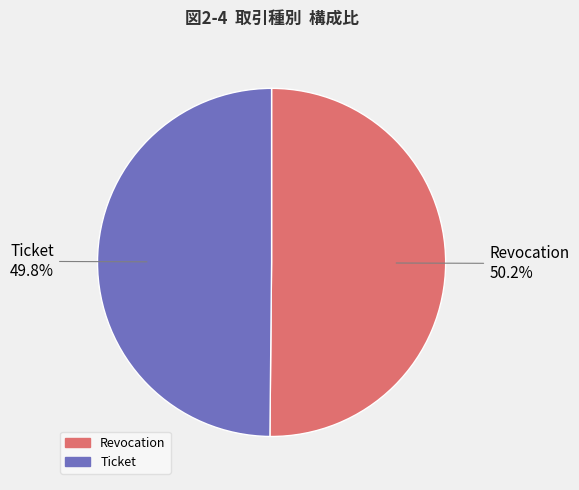

True or false: Ticket accounts for 50% of the total.

True